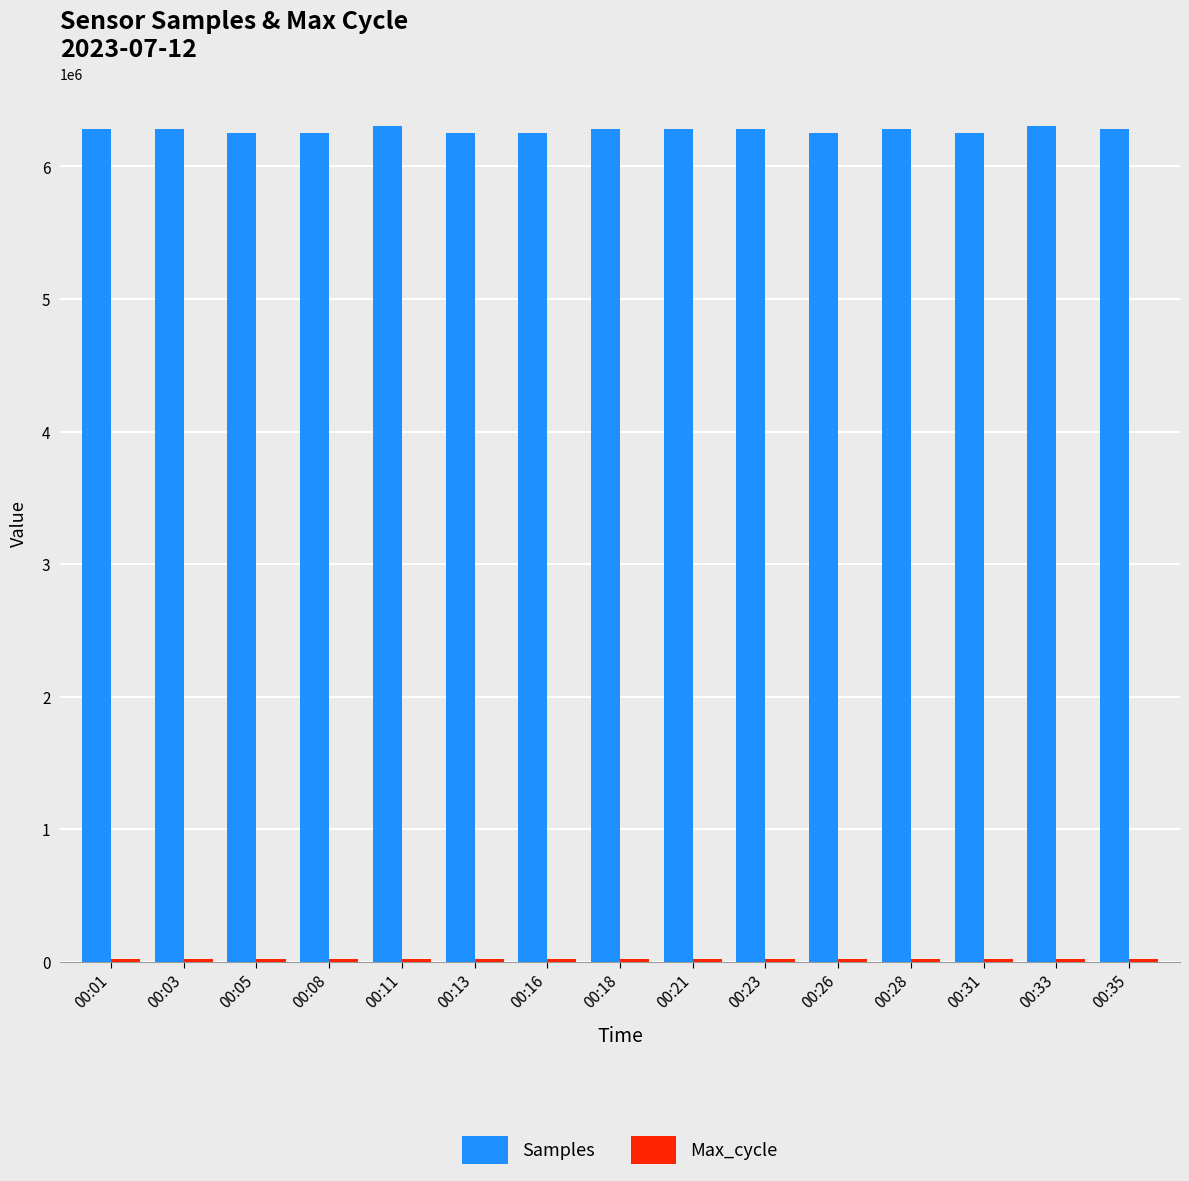

Which series has the widest spread of values?

Samples